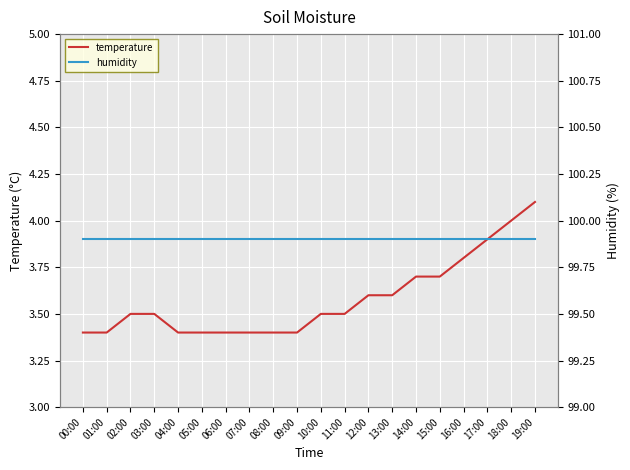

True or false: humidity and temperature intersect in this chart.

False